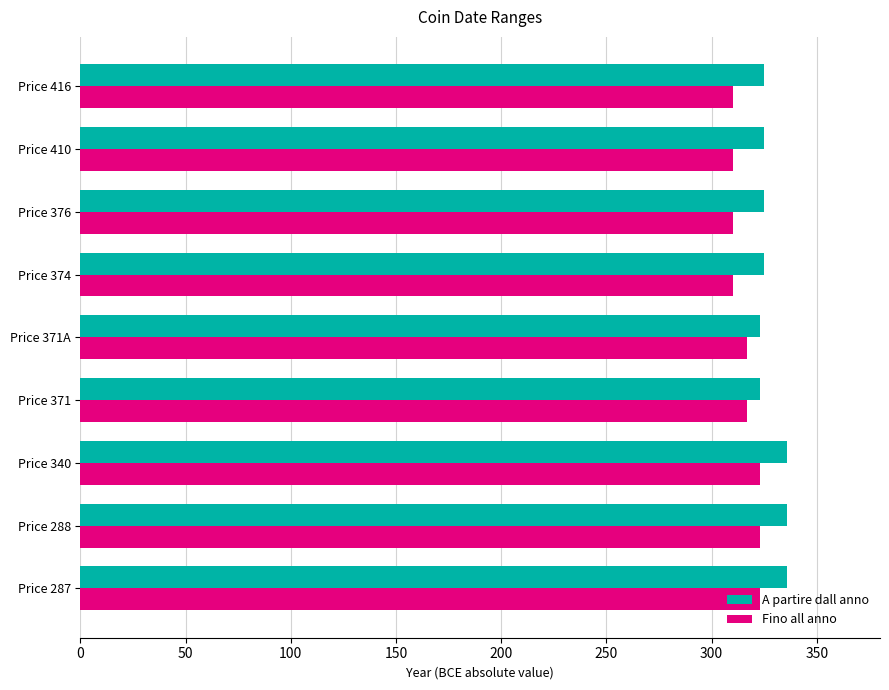

Is the value of A partire dall anno at Price 376 greater than the value of Fino all anno at Price 416?

Yes